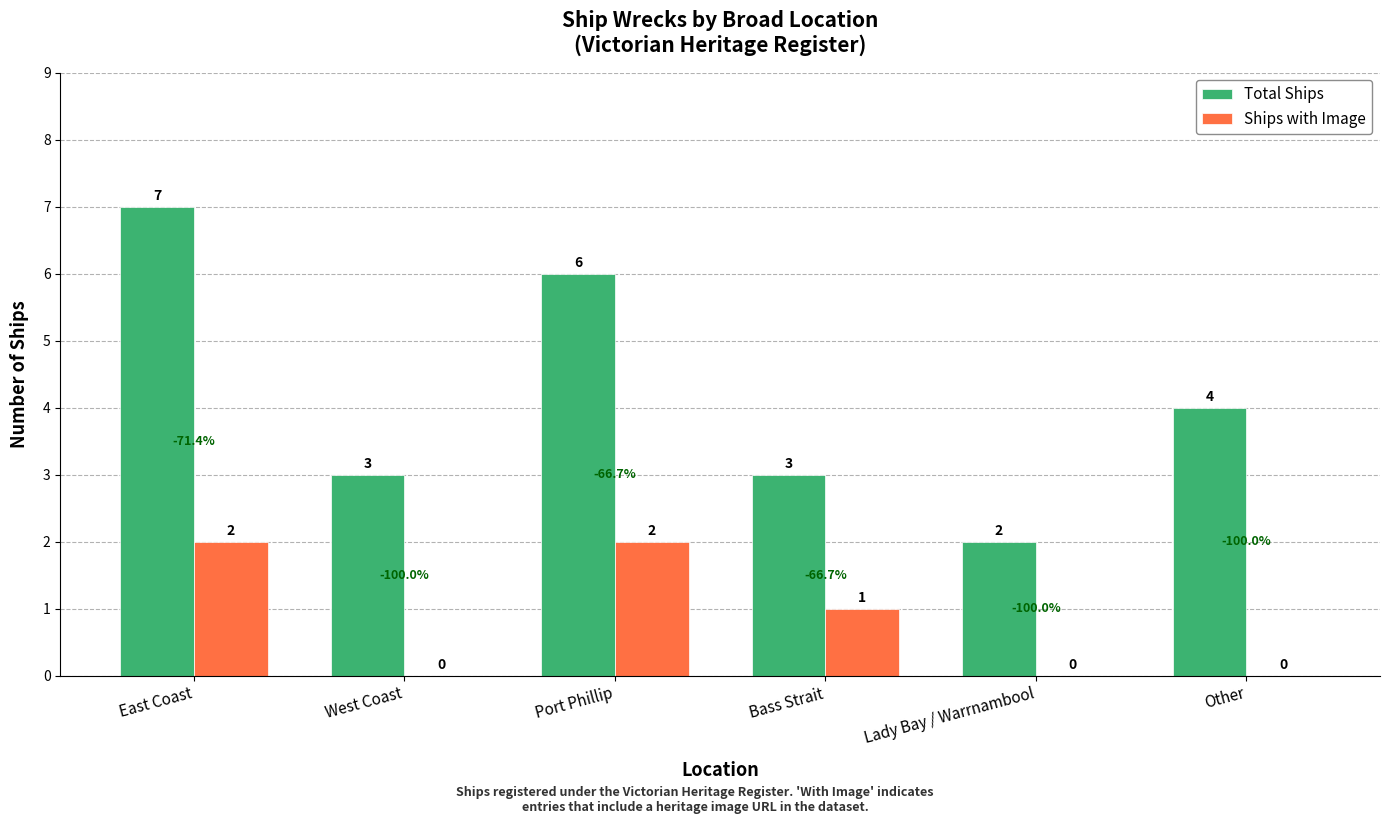

What is the greatest value displayed?

7